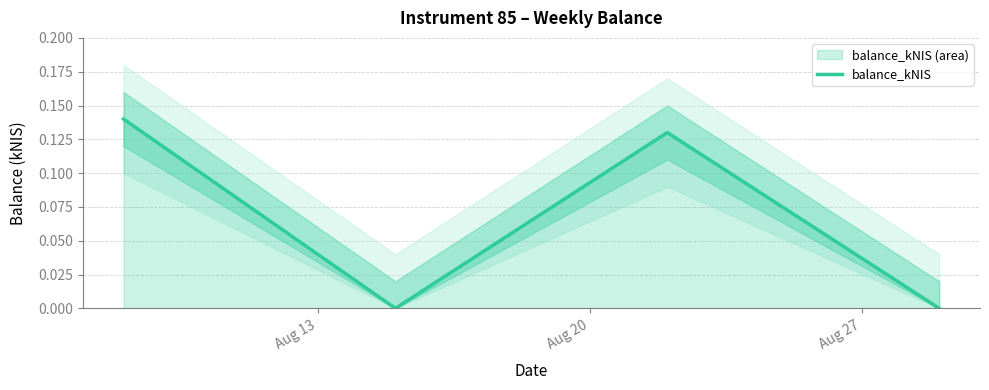

How many interior local peaks does the balance_kNIS series have?

1